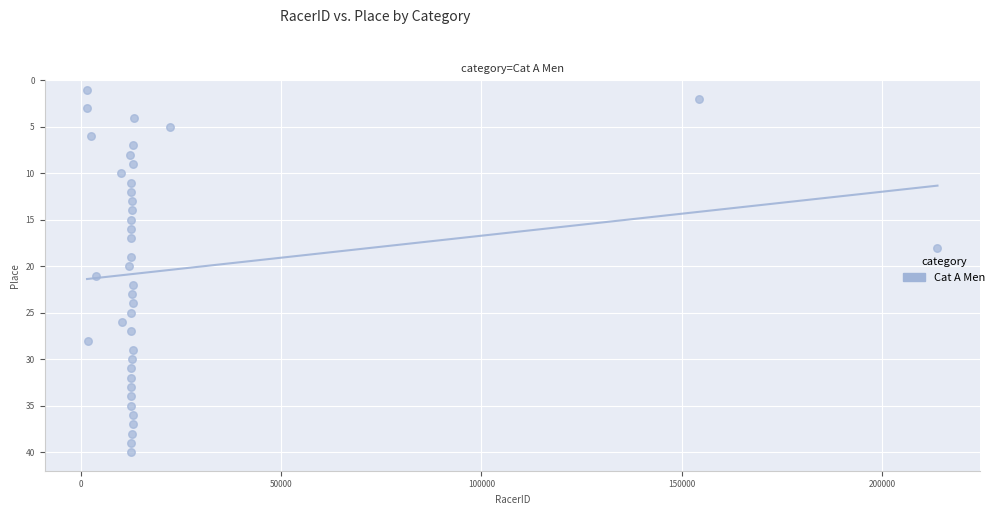

What is the range of Y values (max minus min)?

39